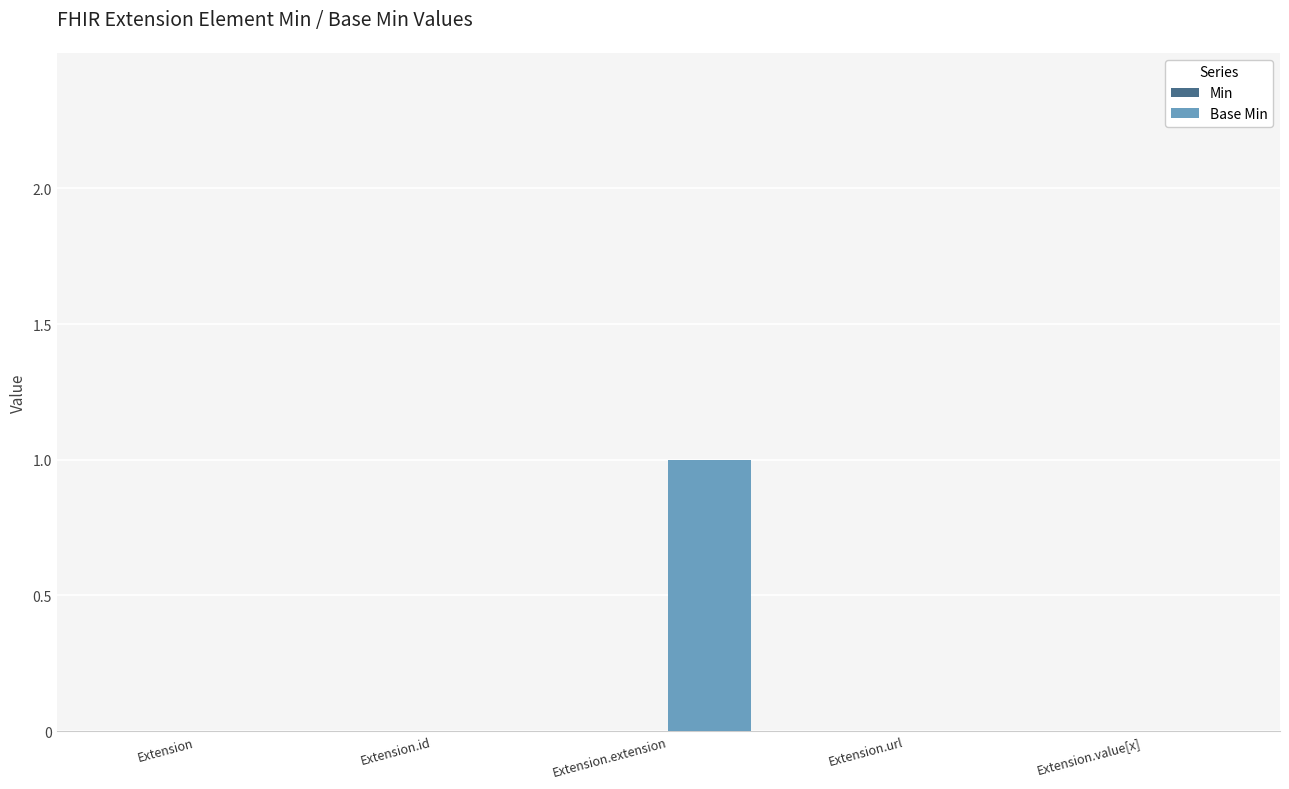

True or false: the data shows 0 at Extension.value[x].

True